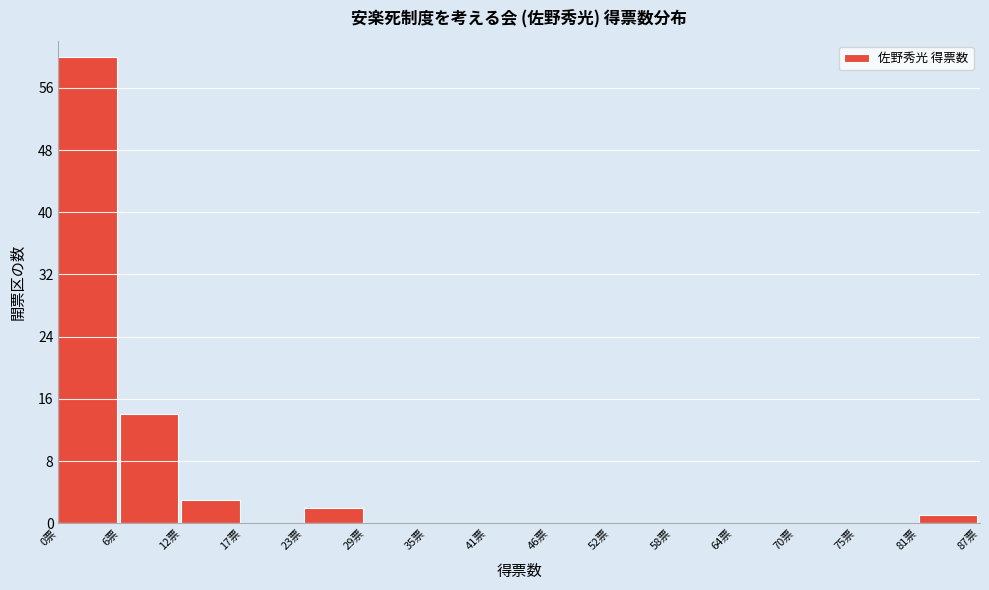

How tall is the bar that spans 23.2 to 29.0 on the x-axis? Neither the bar edges nor the heights are printed on the chart, so give them approximately, as read against the axes.

2